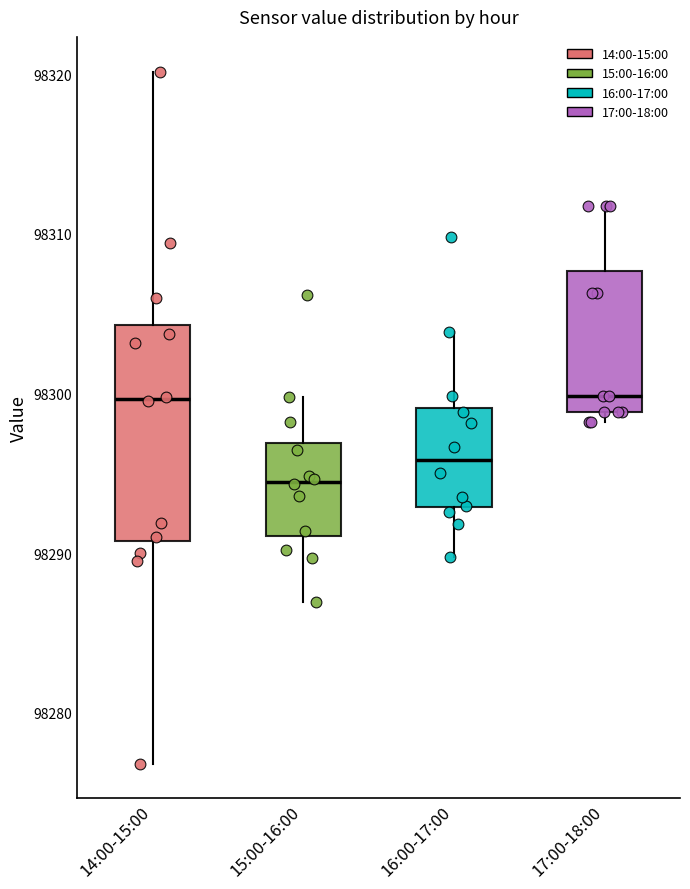

Comparing the boxes themselves (not the whiskers), which one is the tallest?

14:00-15:00